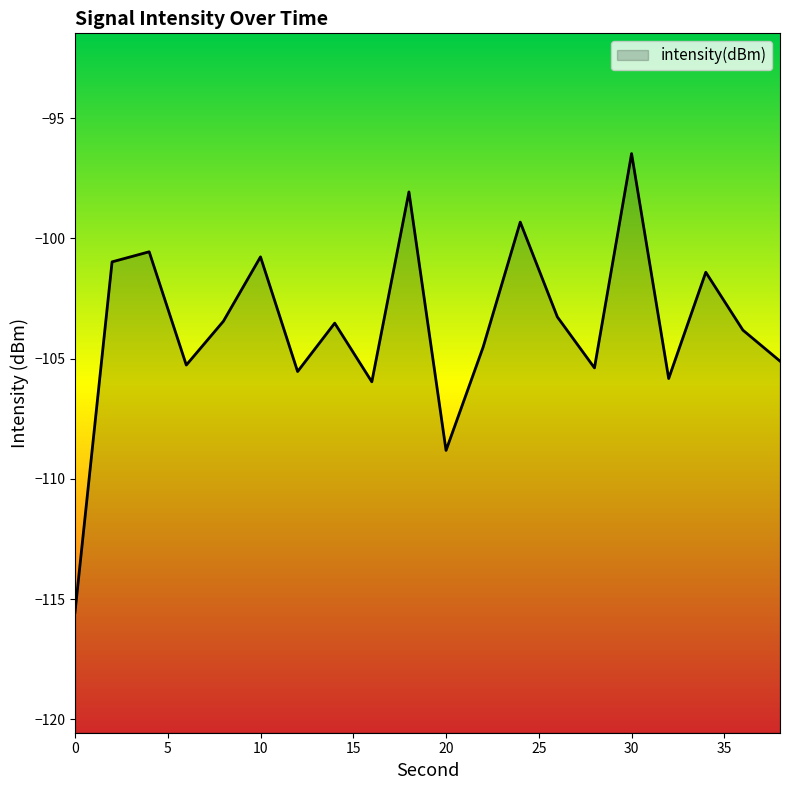

What is the sum of all values?

-2073.6